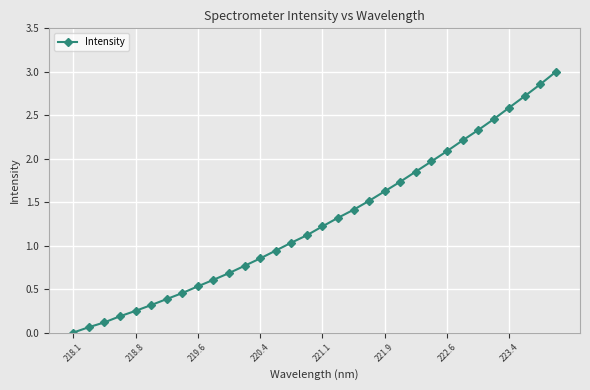

How many categories are shown in the chart?

32